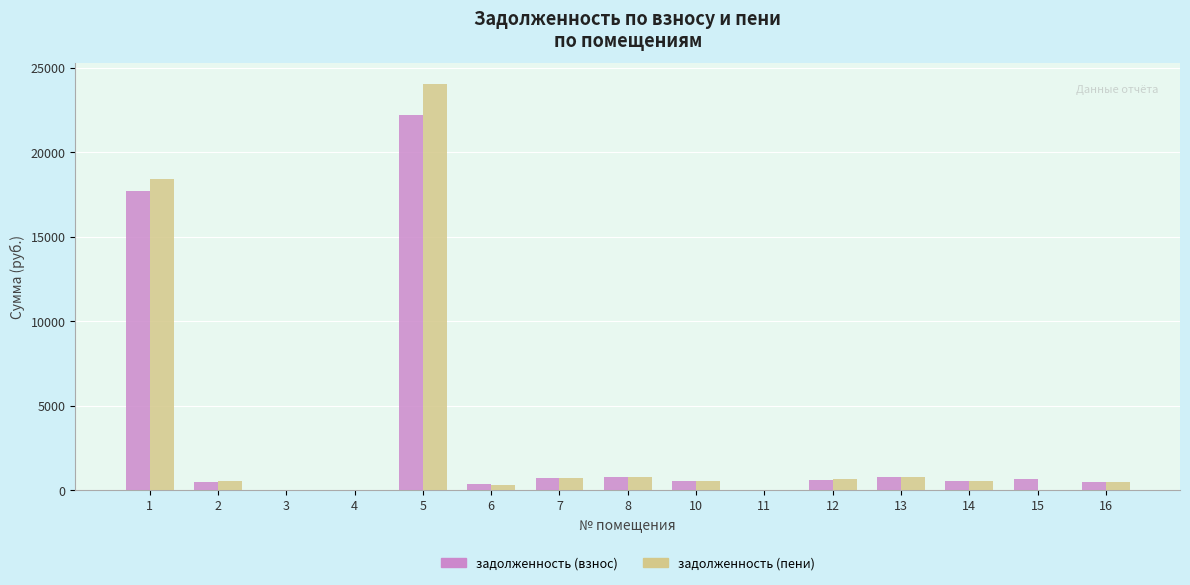

What is the sum of all задолженность (пени) values?

47926.2